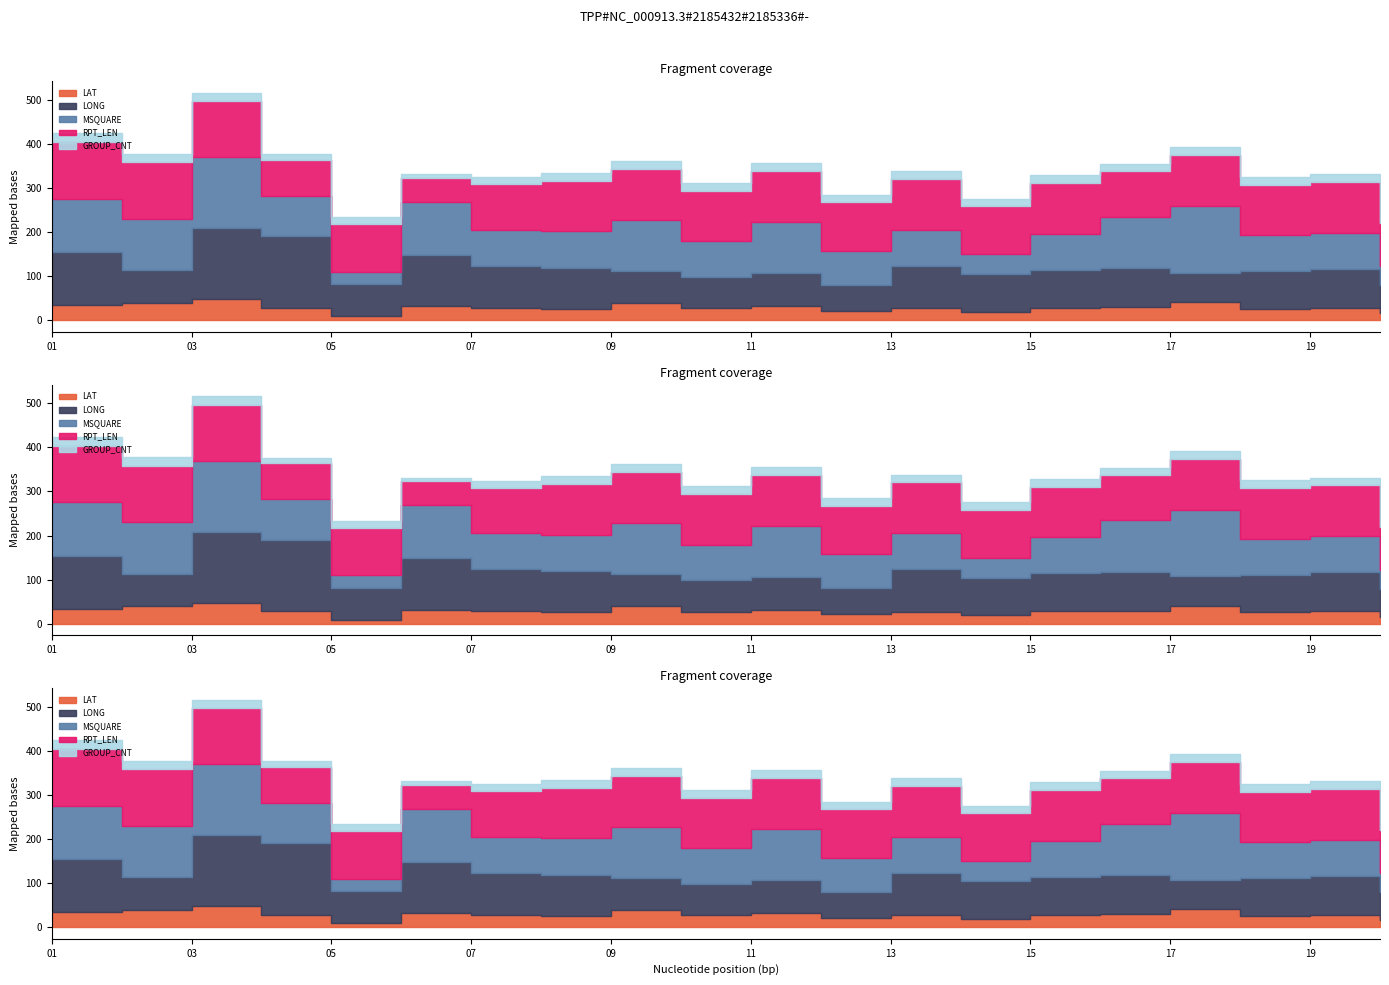

Rank the categories by MSQUARE value from lowest to highest.

05, 20, 14, 12, 10, 15, 18, 19, 07, 08, 13, 04, 02, 09, 11, 16, 06, 01, 17, 03